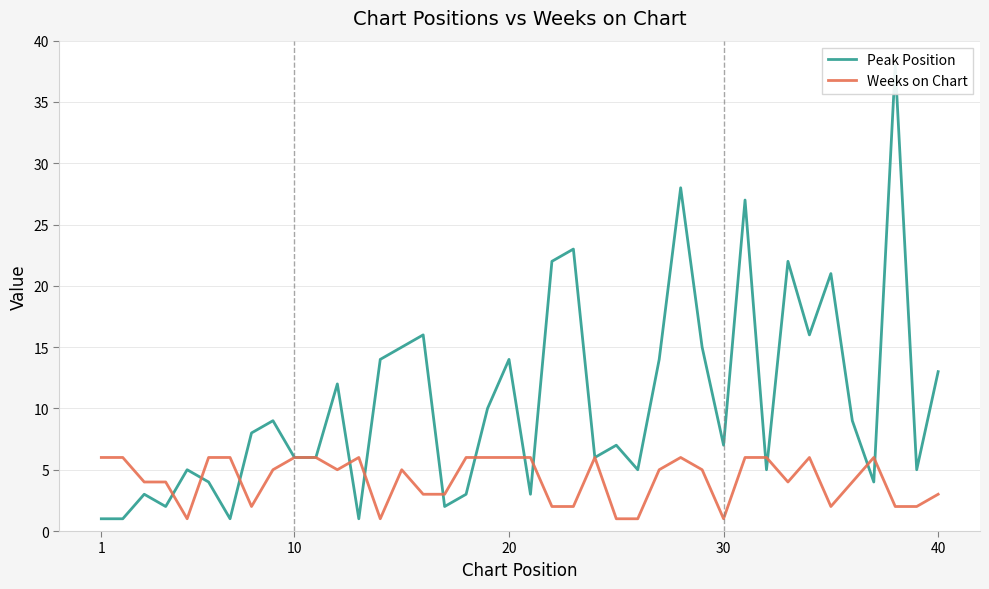

True or false: Weeks on Chart and Peak Position cross at least once.

True